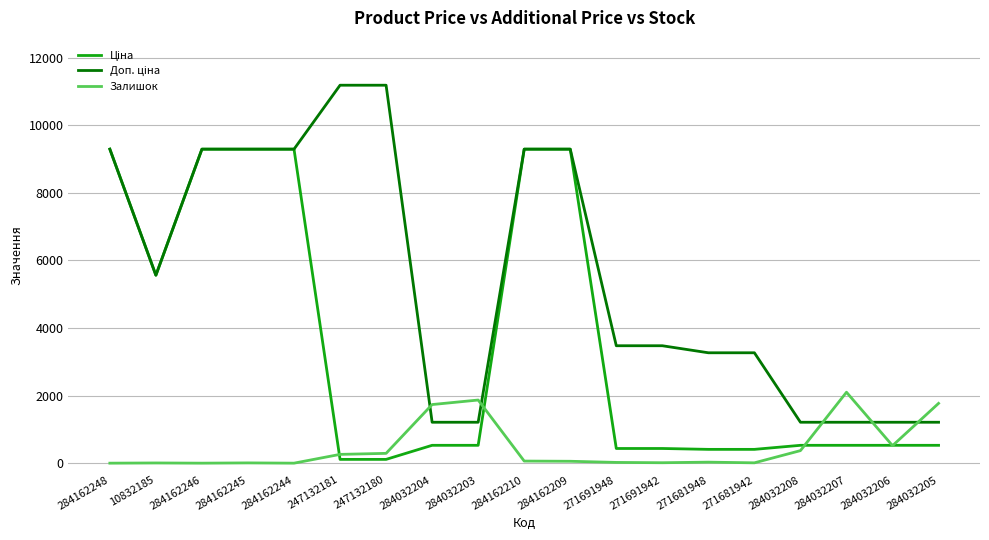

What is the greatest value displayed?

11182.0